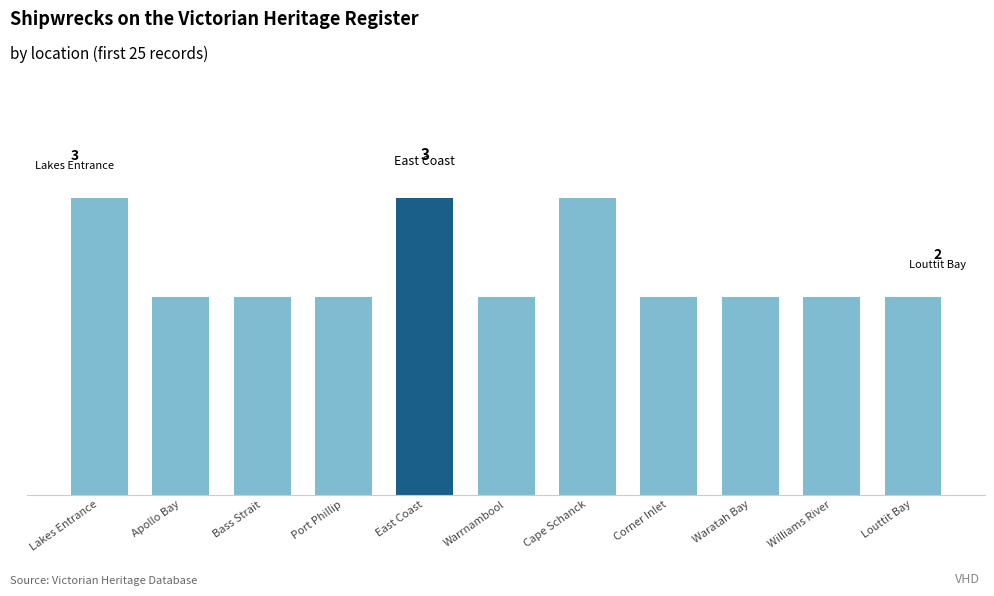

What is the value of the 7th bar from the left?

3